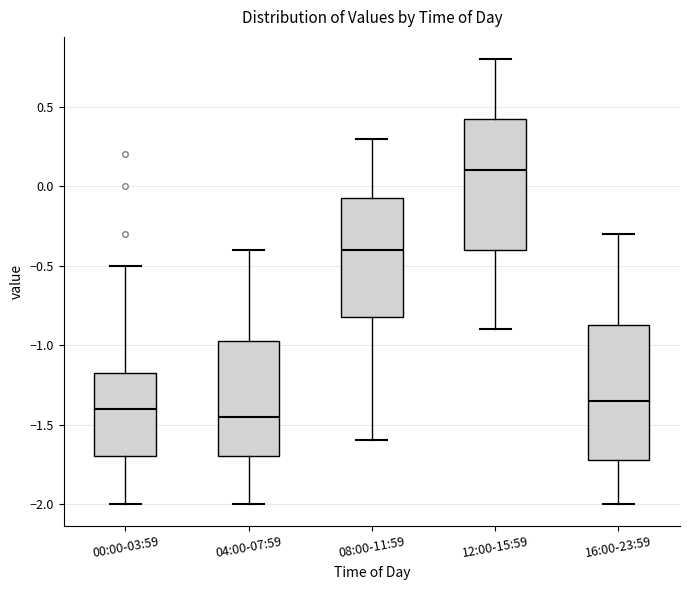

Which box's median line is the highest?

12:00-15:59